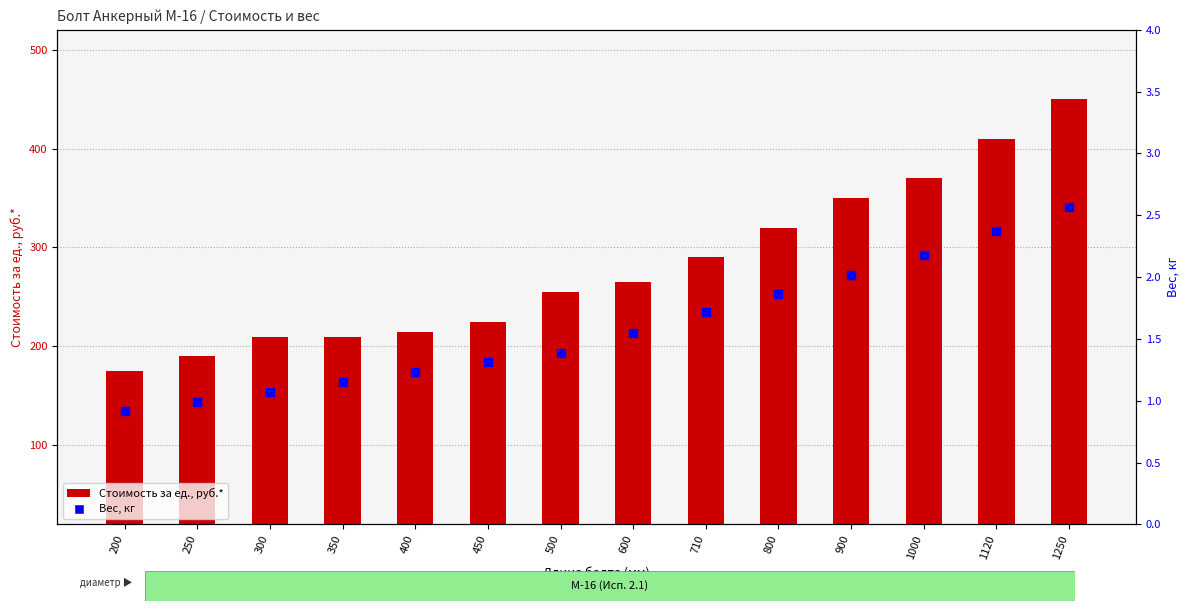

At which category is the sum across all series the highest?

1250